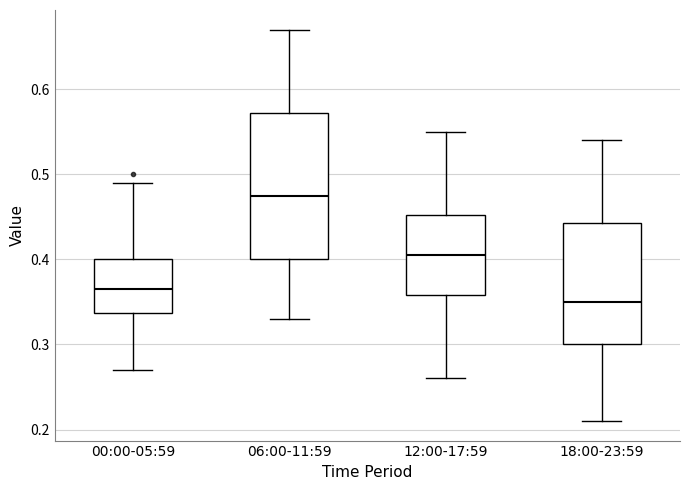

Reading left to right, transcribe this box plot: for each box, give where its median line is, the range the box spans, and where its two whiskers end, as read against the y-axis. The values are not printed on the chart, so give them approximately, as read against the axis.

00:00-05:59: median 0.37, box 0.34 to 0.40, whiskers 0.27 to 0.49
06:00-11:59: median 0.48, box 0.40 to 0.57, whiskers 0.33 to 0.67
12:00-17:59: median 0.41, box 0.36 to 0.45, whiskers 0.26 to 0.55
18:00-23:59: median 0.35, box 0.30 to 0.44, whiskers 0.21 to 0.54